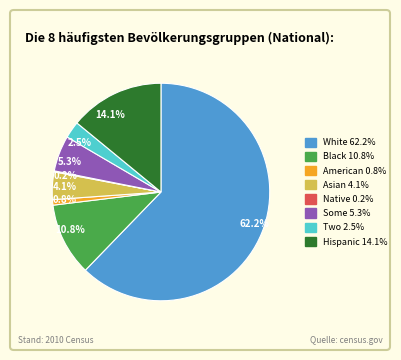

Between 10.8% and 4.1%, which is larger?

10.8%